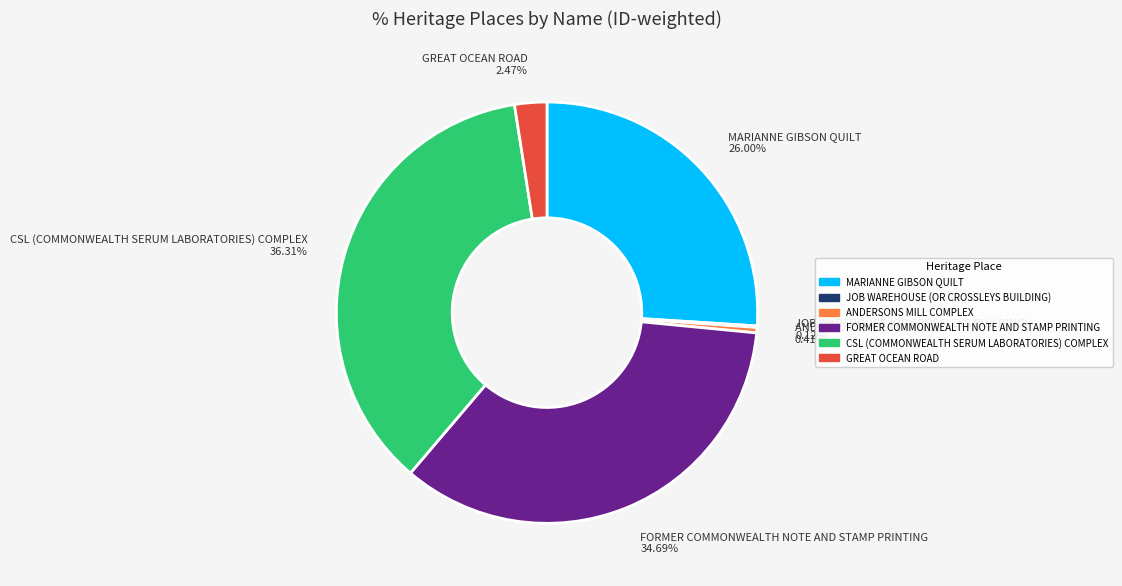

Which has a higher value, CSL (COMMONWEALTH SERUM LABORATORIES) COMPLEX or MARIANNE GIBSON QUILT?

CSL (COMMONWEALTH SERUM LABORATORIES) COMPLEX